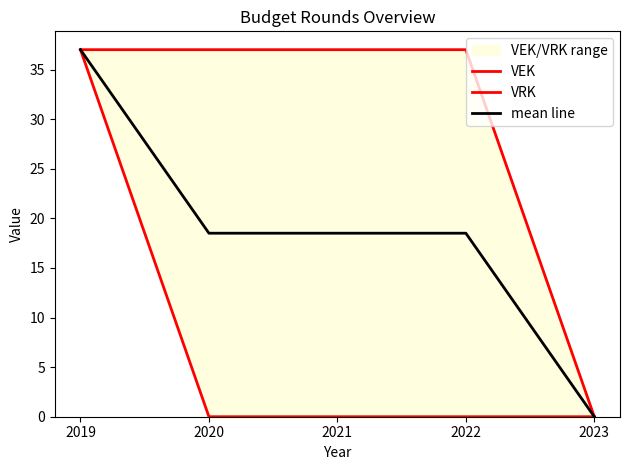

True or false: VEK has more than 2 points higher than both neighbors.

False